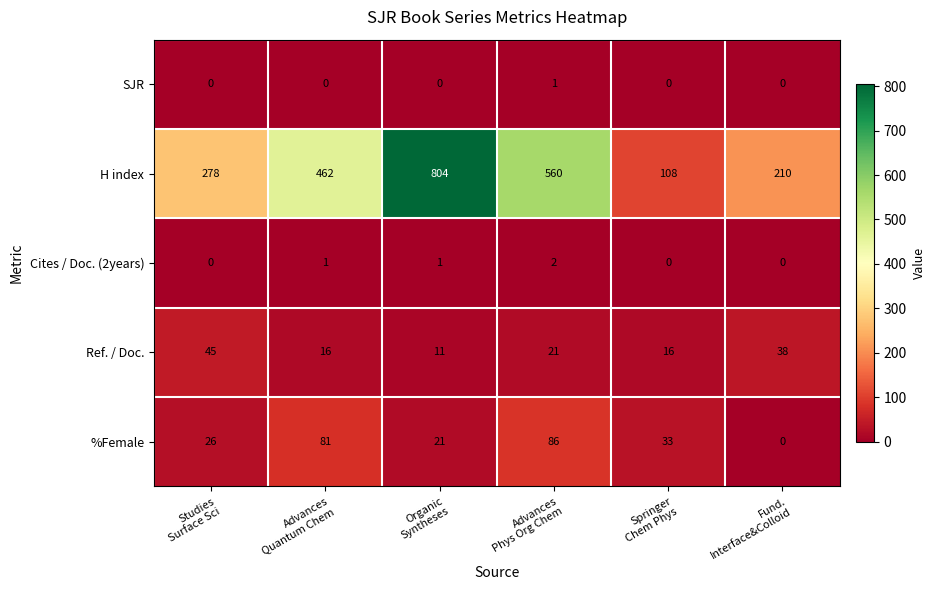

Rank the series by their maximum value, from lowest to highest.

SJR, Cites / Doc. (2years), Ref. / Doc., %Female, H index